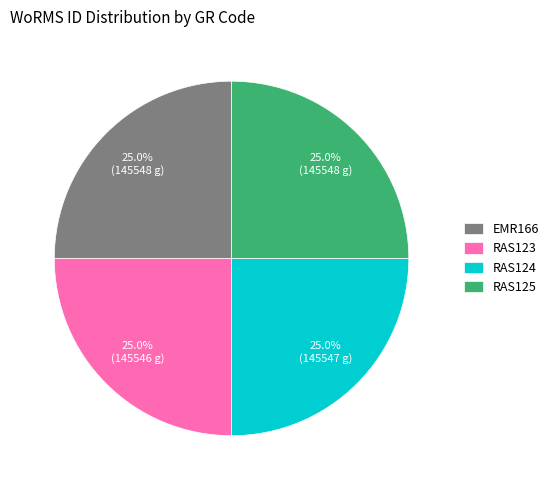

Is it true that RAS124 is 35% of the pie?

False